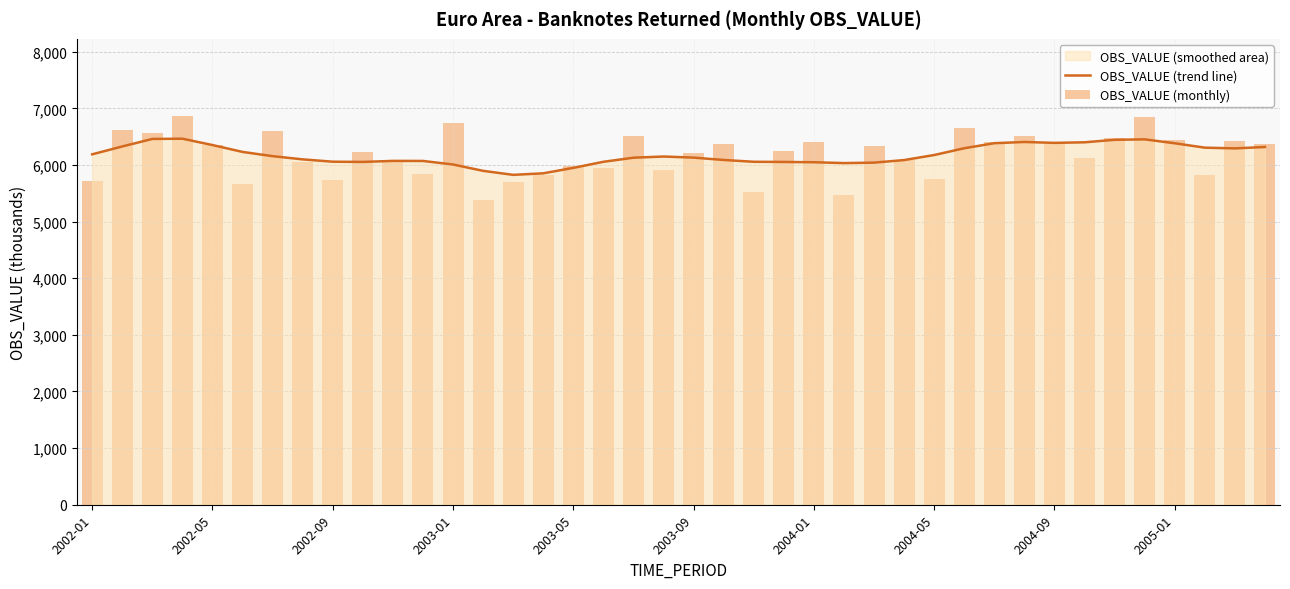

At how many categories does at least one series exceed 5476?

40